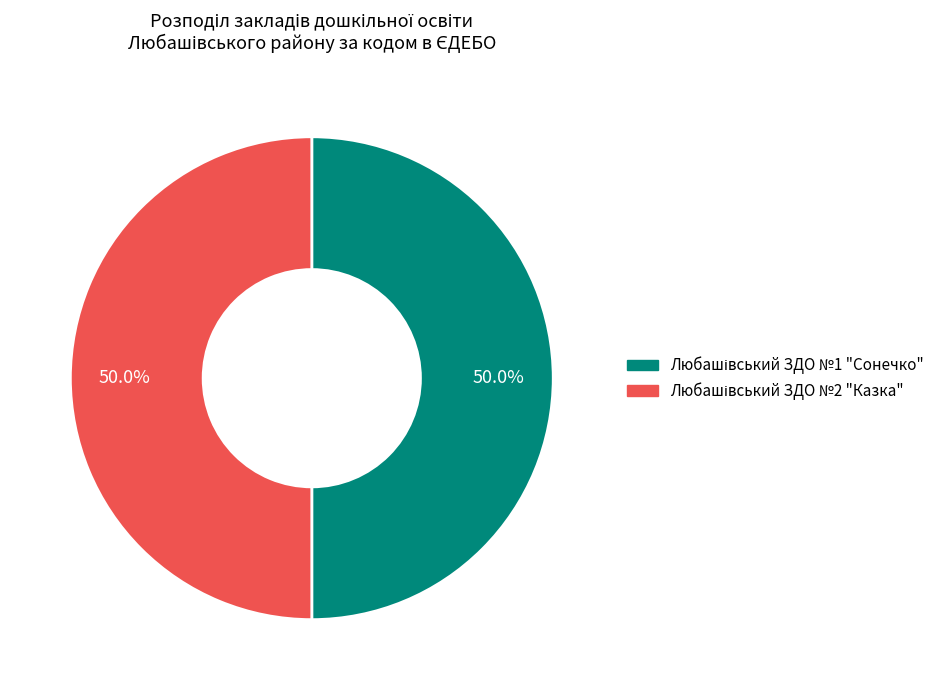

True or false: Любашівський ЗДО №1 "Сонечко" accounts for 42% of the total.

False